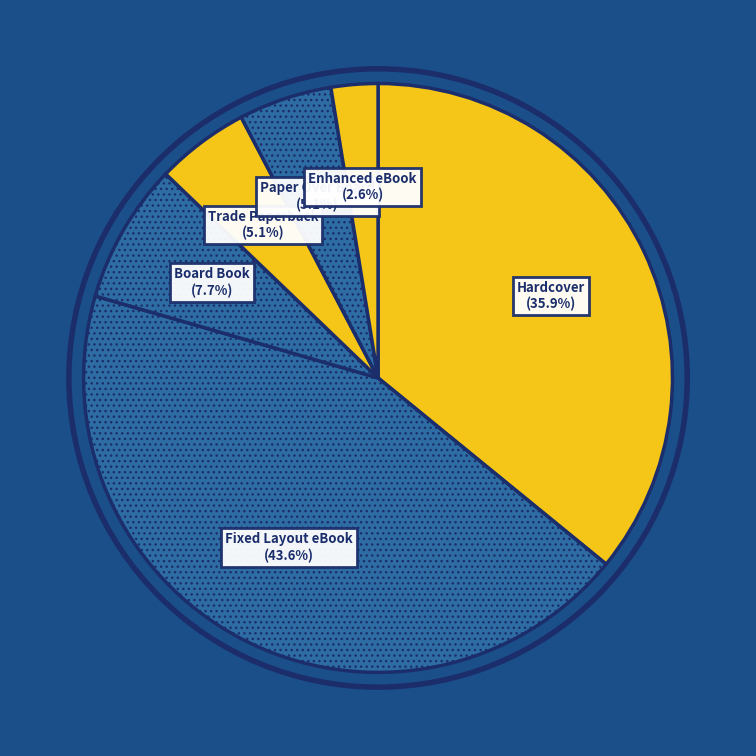

Which has a higher value, Enhanced eBook or Hardcover?

Hardcover